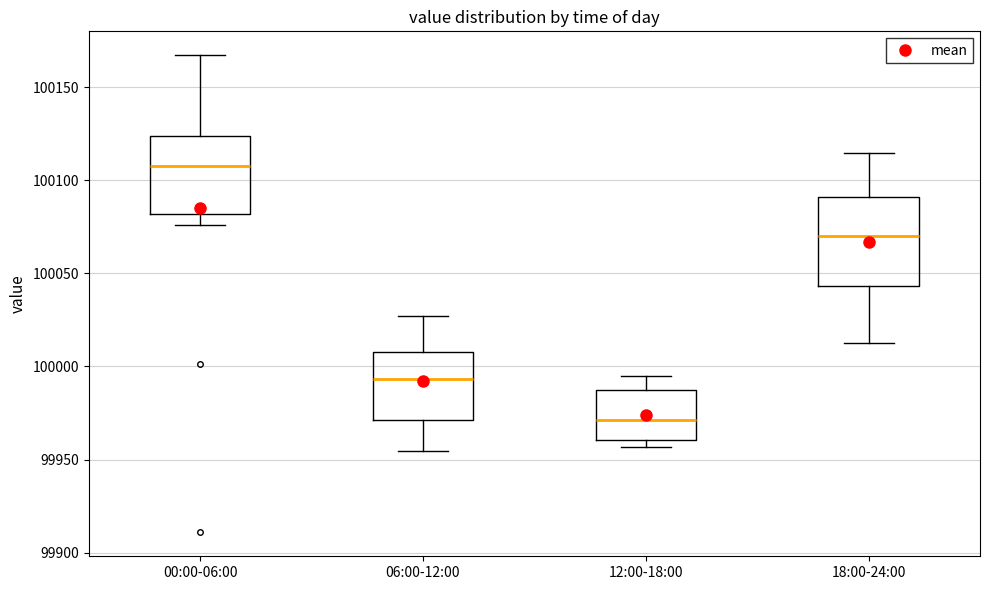

Which box has the lowest median line?

12:00-18:00